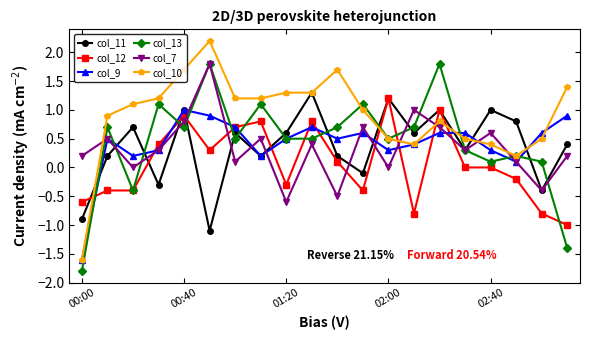

How many lines are shown in the chart?

6